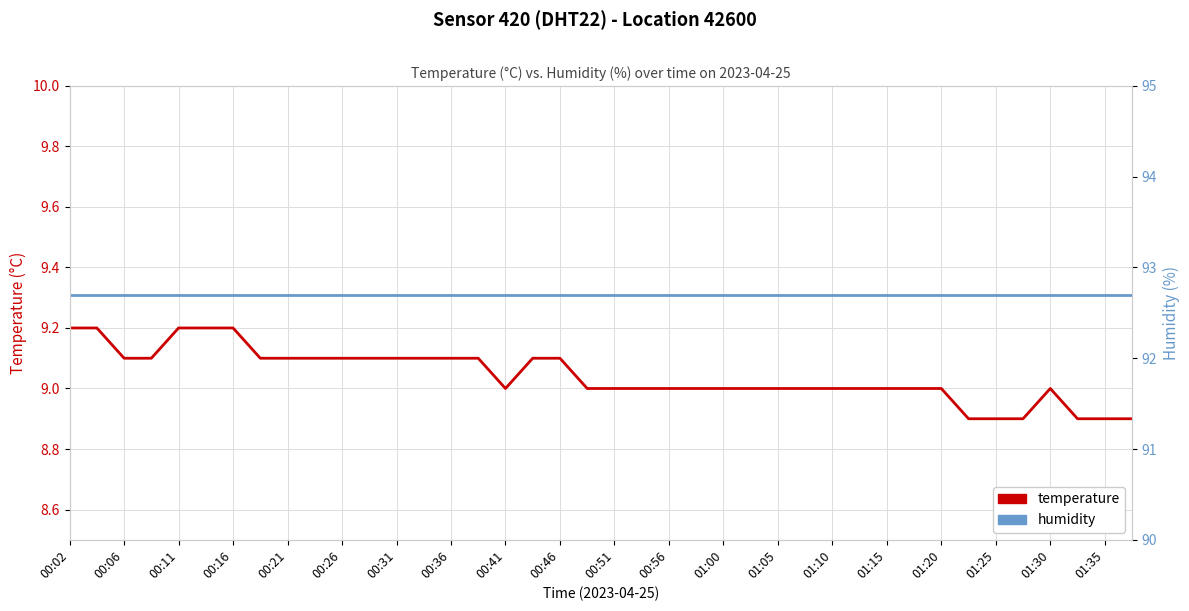

What is the greatest value displayed?

92.7